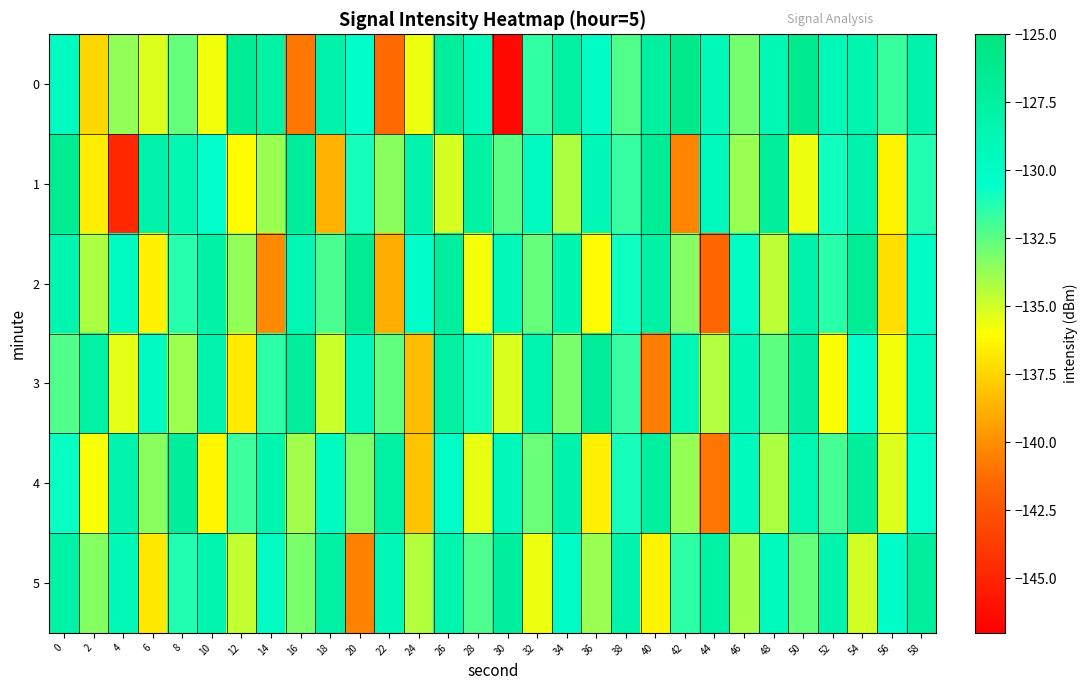

What is the total value across all series at 40?

-786.2